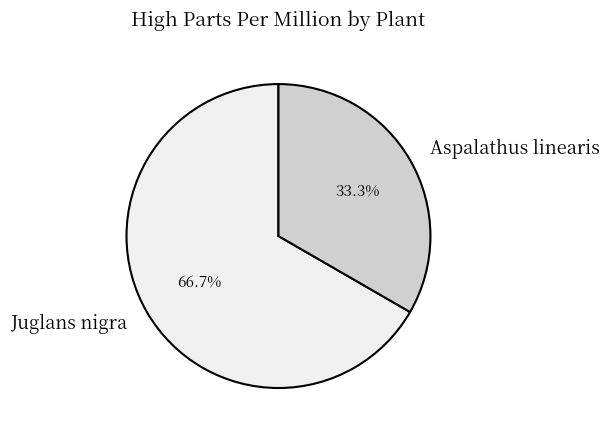

True or false: Aspalathus linearis accounts for 18% of the total.

False